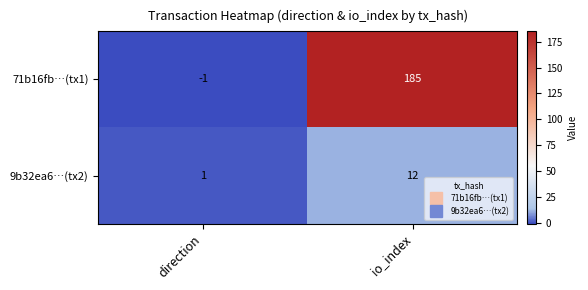

Where is 71b16fb…(tx1) nearest to the value 92?

direction